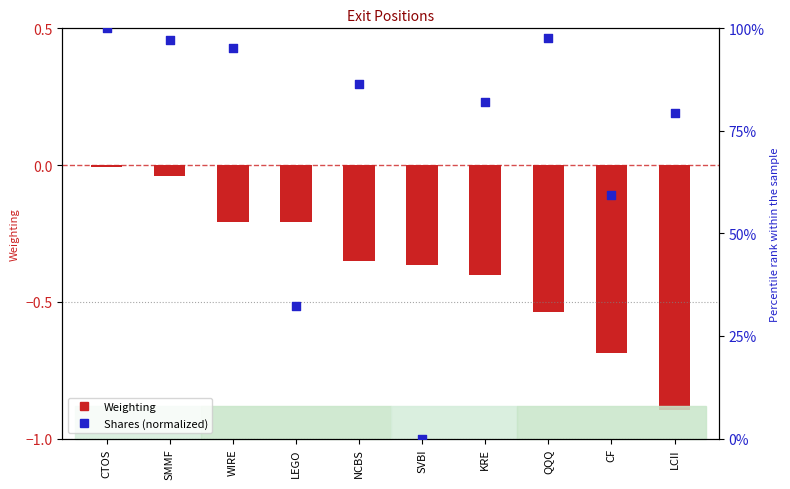

At how many categories does at least one series exceed 7?

9